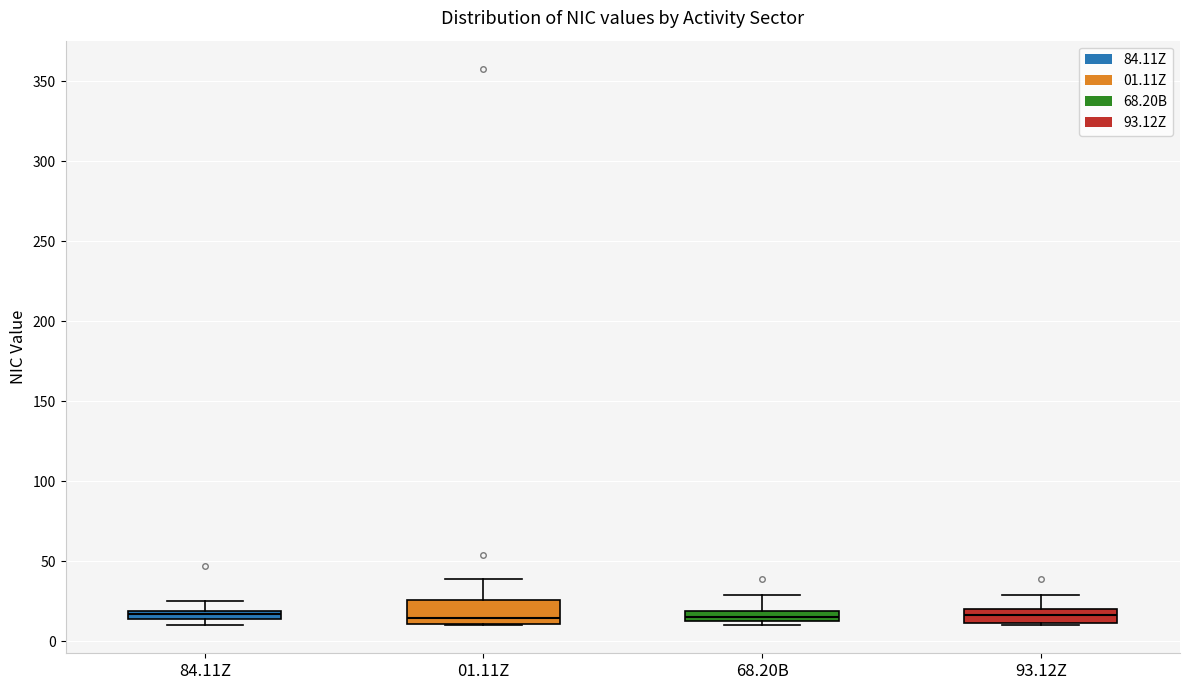

Which box is the tallest, from its lower edge to its upper edge?

01.11Z